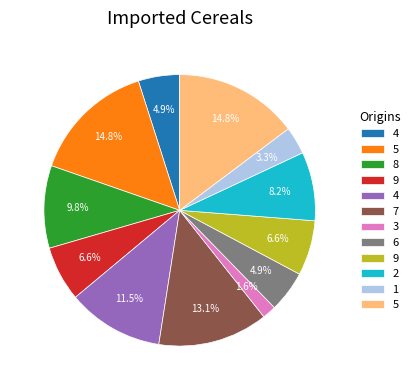

Is there a majority slice in this chart?

No